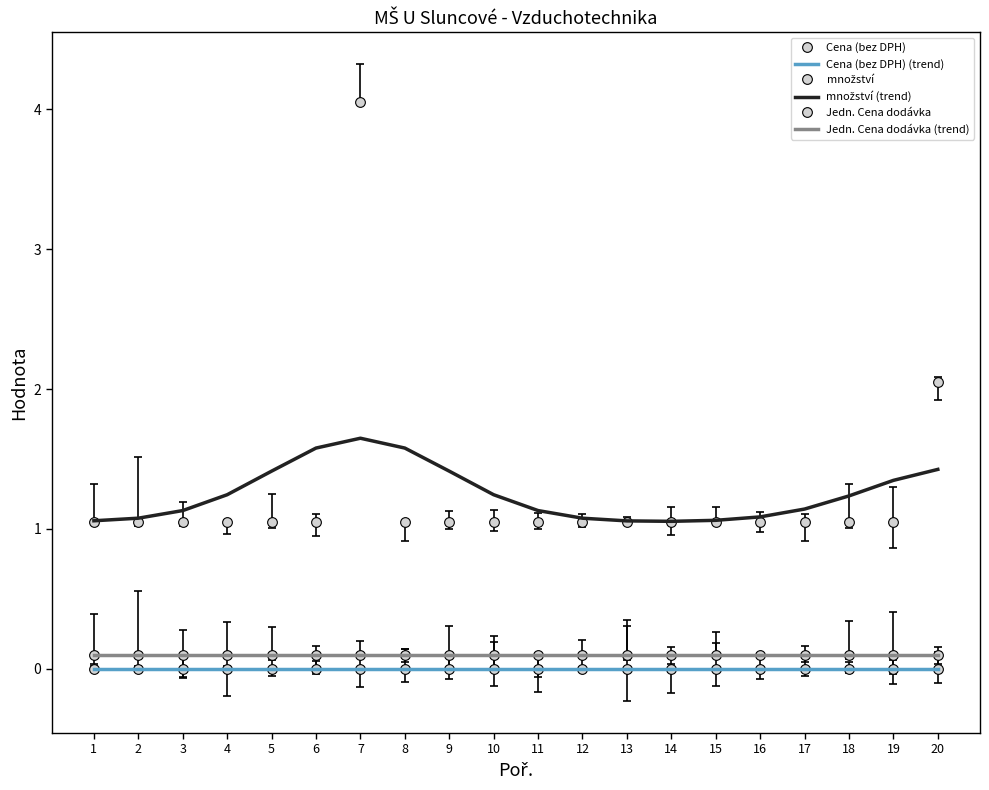

What is the difference between the highest and lowest values at 15?

1.1